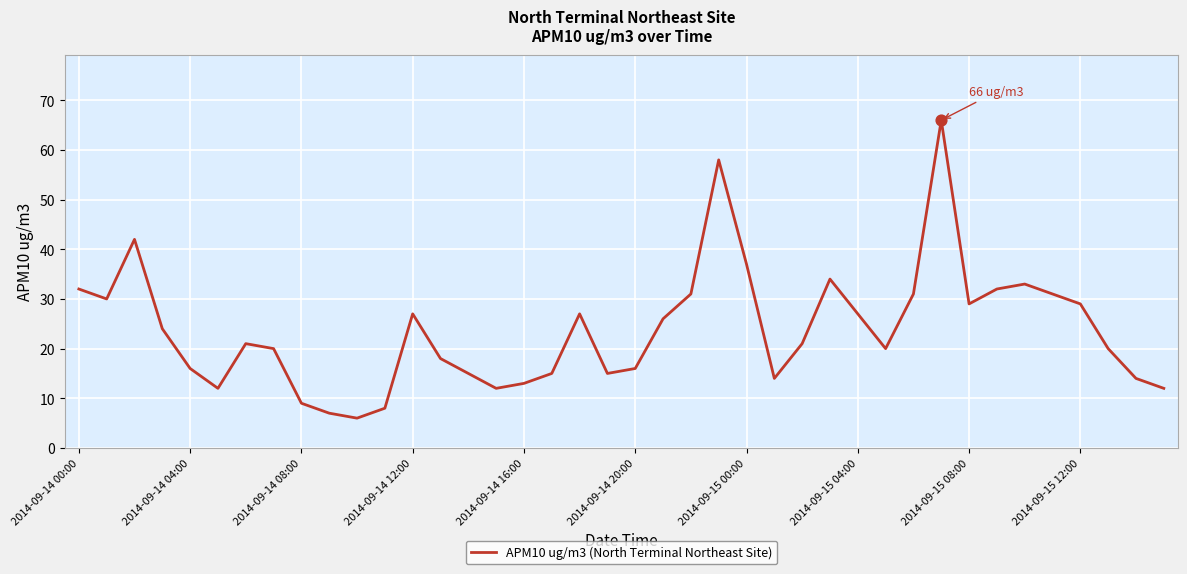

What is the difference between the maximum and minimum values?

60